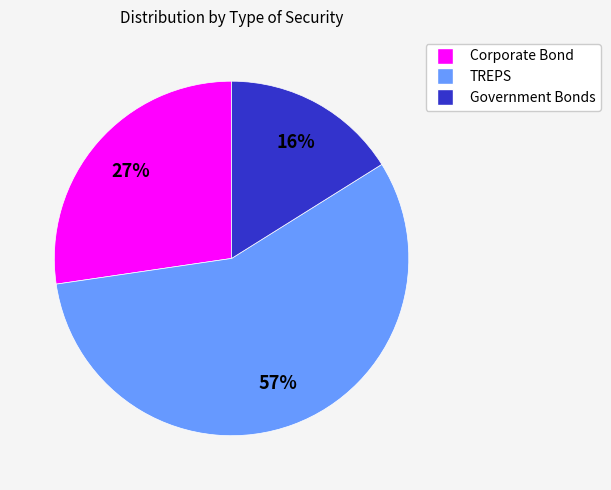

Do Corporate Bond and Government Bonds together represent more than half of the pie?

No